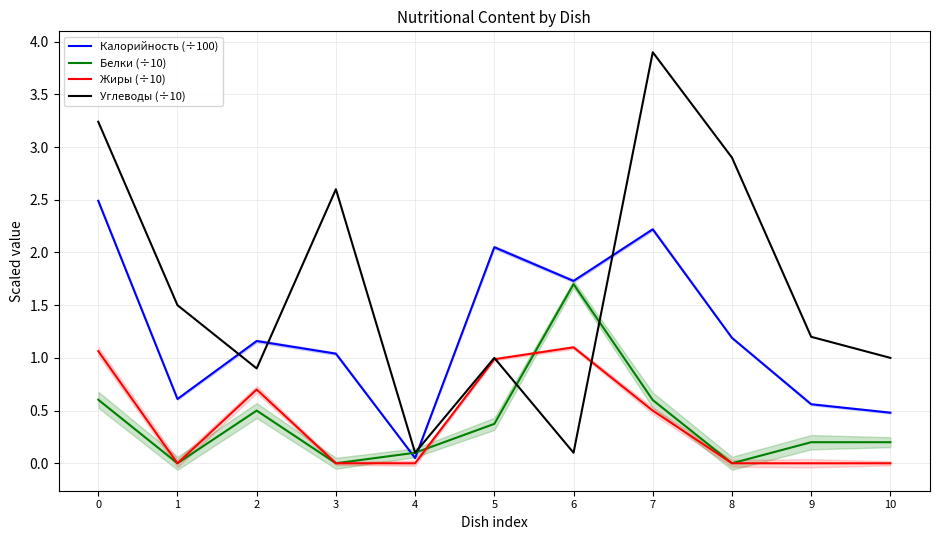

The Калорийность (÷100) series shows 2.0 at 8. True or false?

False